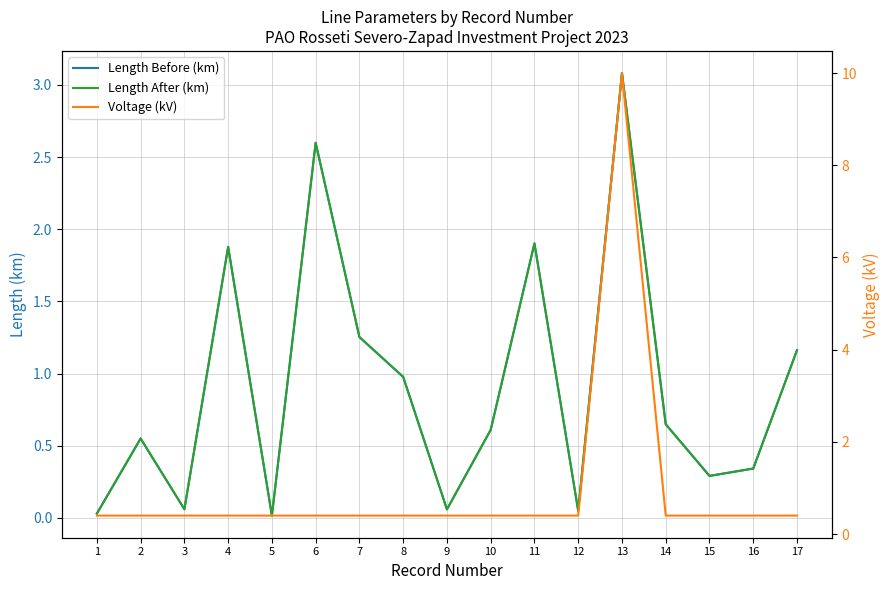

Which has a higher value, 16 or 8?

8